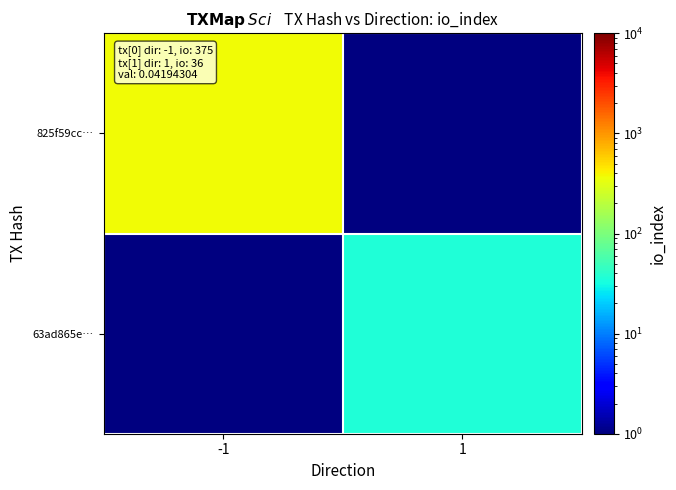

The 63ad865e… series shows 9.7 at 1. True or false?

False